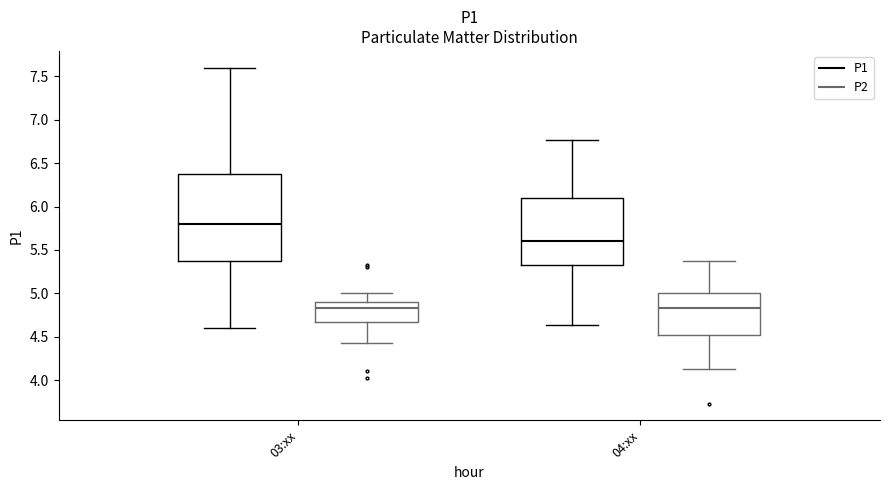

Reading left to right, read every box against the y-axis: the position of its median line, the range the box covers, and the ends of its whiskers. The values are not printed on the chart, so give them approximately, as read against the axis.

03:xx (P1): median 5.80, box 5.35 to 6.35, whiskers 4.60 to 7.60
03:xx (P2): median 4.85, box 4.65 to 4.90, whiskers 4.45 to 5.00
04:xx (P1): median 5.60, box 5.35 to 6.10, whiskers 4.65 to 6.75
04:xx (P2): median 4.85, box 4.50 to 5.00, whiskers 4.15 to 5.35